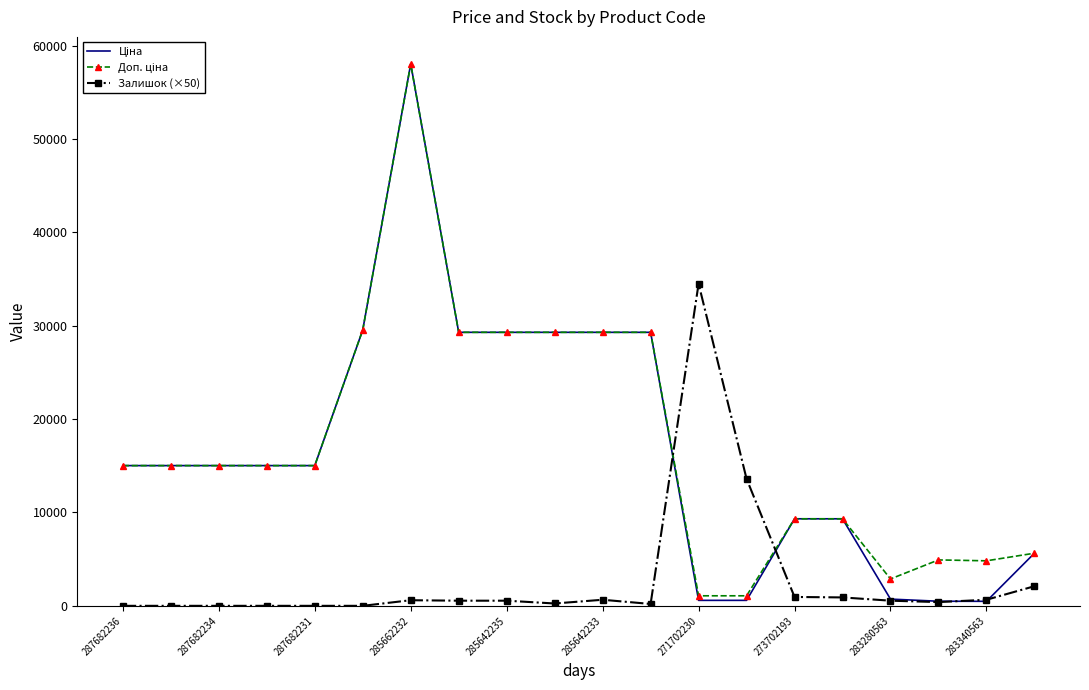

What is the greatest value displayed?

58037.0